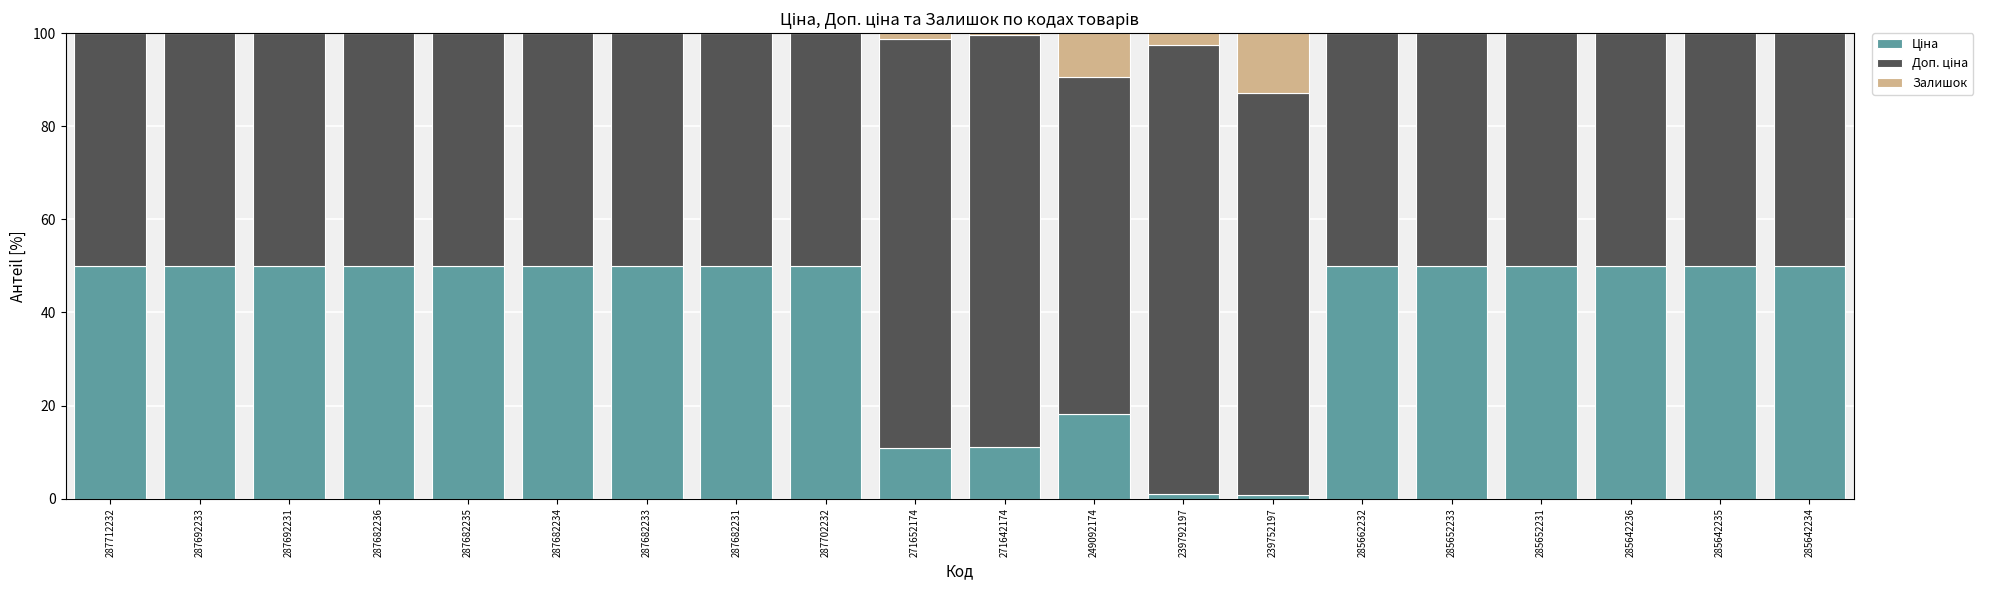

What is the total value across all series at 249092174?

100.0